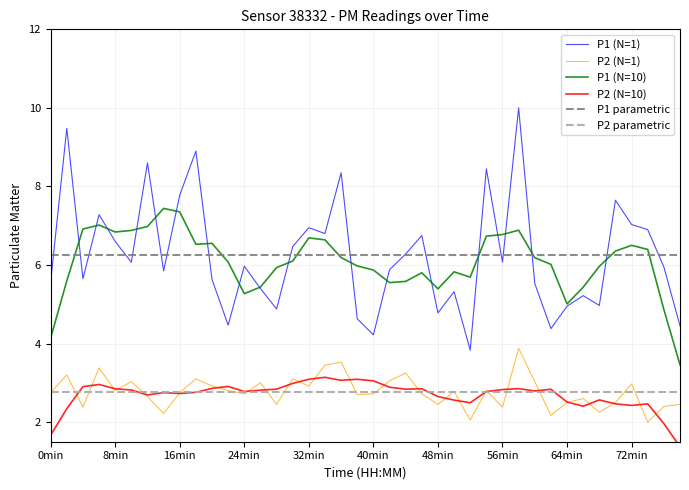

What are all the series names shown in the legend?

P1 (N=1), P2 (N=1), P1 (N=10), P2 (N=10), P1 parametric, P2 parametric